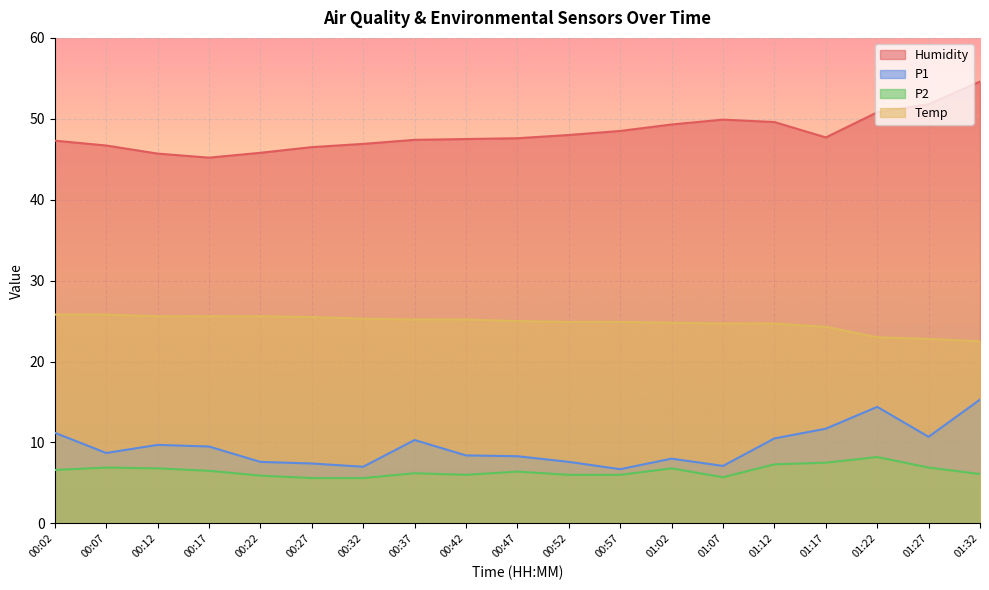

What is the smallest value displayed?

5.6